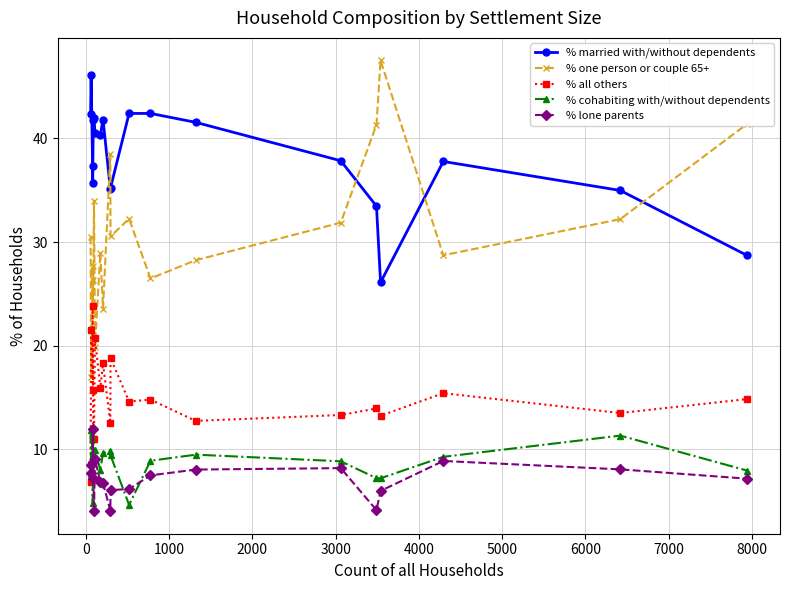

True or false: % lone parents and % married with/without dependents intersect in this chart.

False